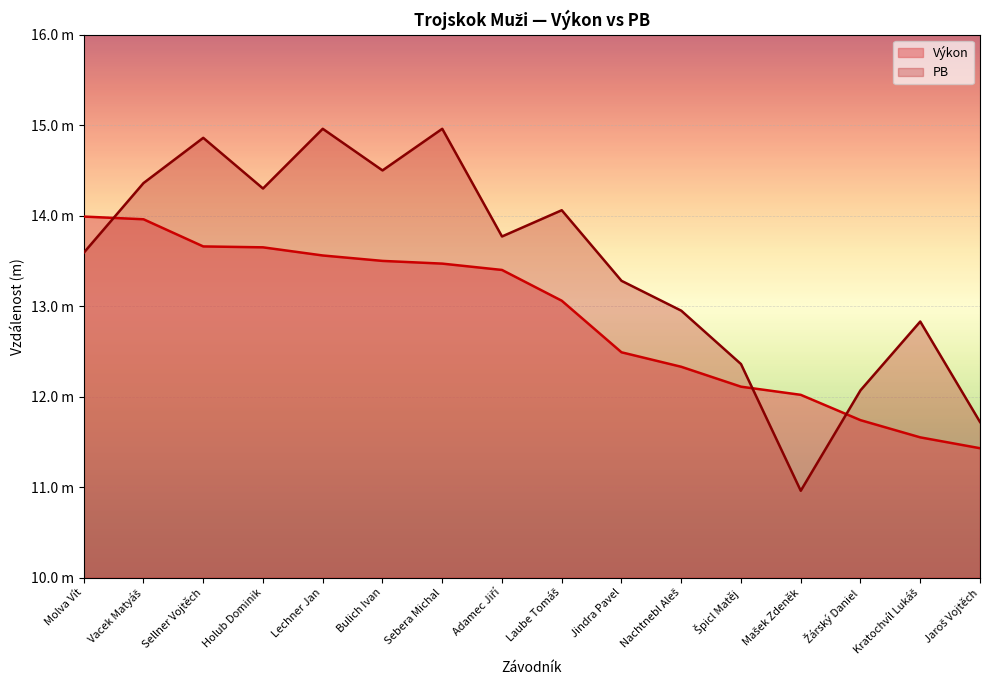

What is the smallest value displayed?

11.0